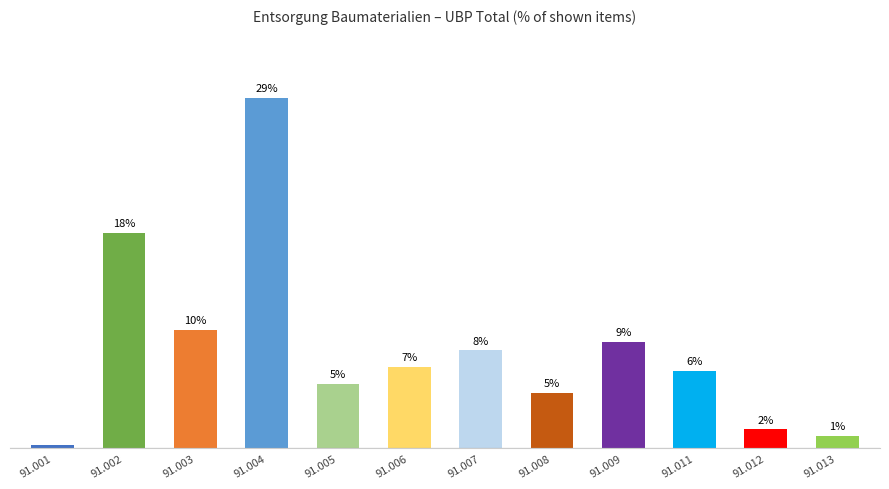

Are the bars horizontal?

No